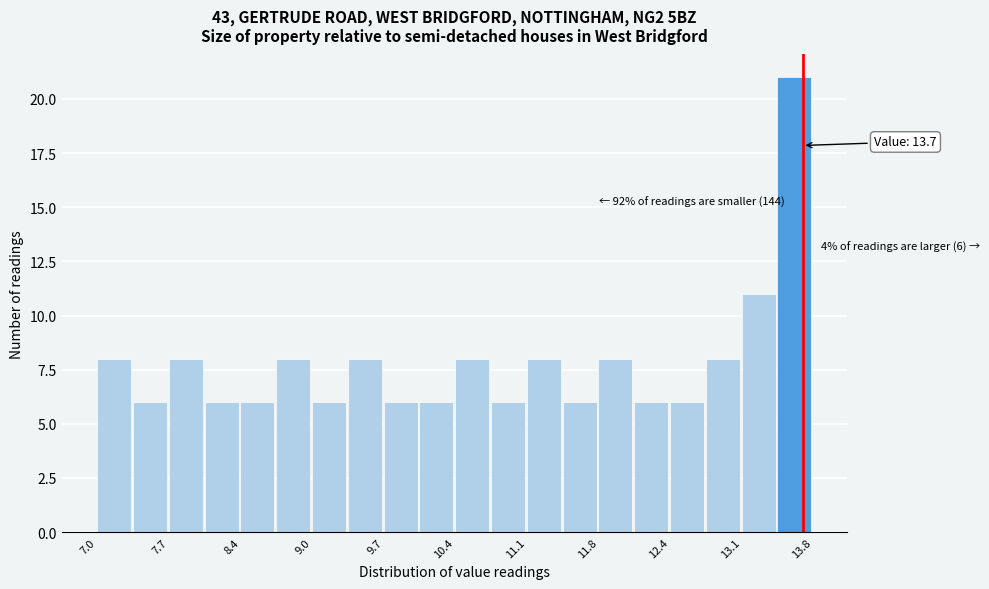

Around what value on the x-axis is the tallest bar? Give the approximate position of its centre, as read against the axis.

13.6